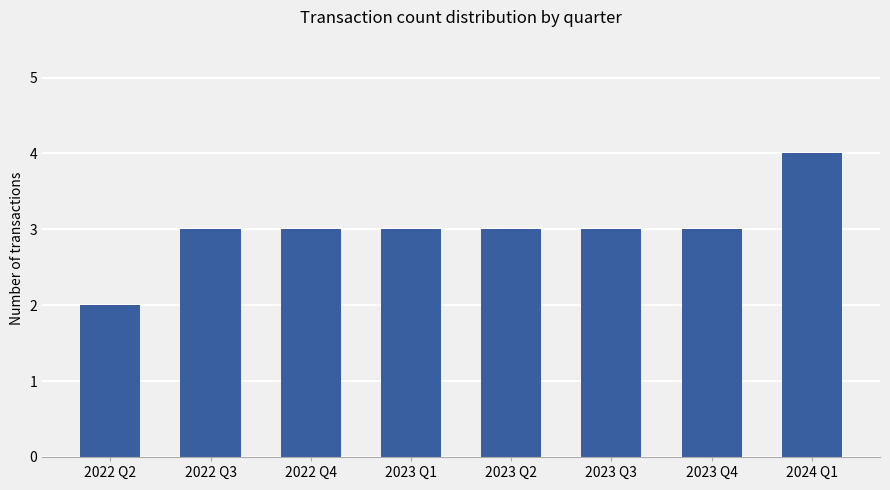

Is it true that the value at 2023 Q1 is 5?

False